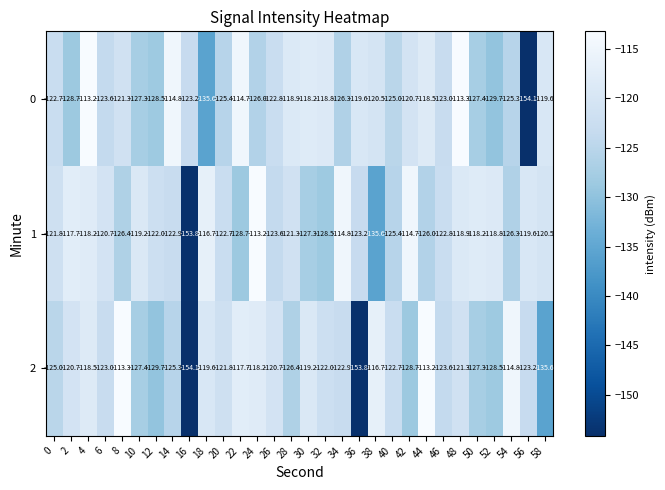

At 6, list the series in order from smallest to largest.

0, 2, 1